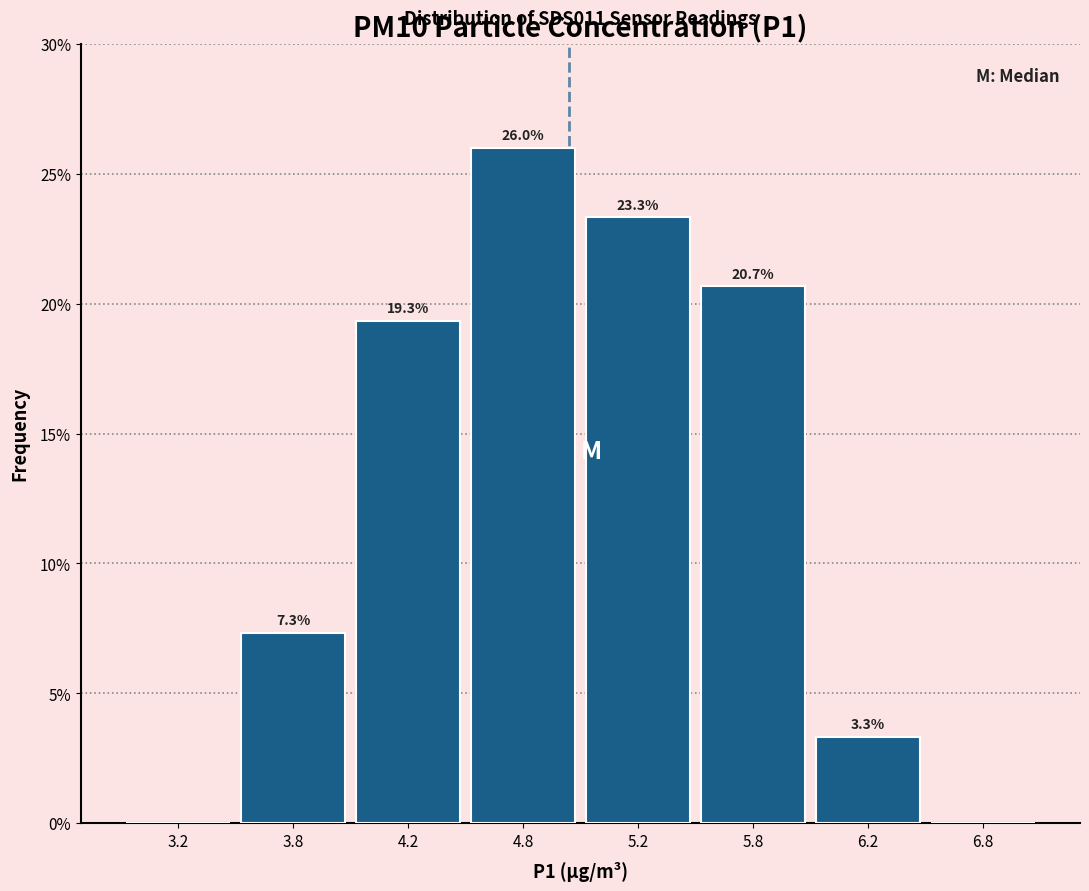

Are the bars horizontal?

No